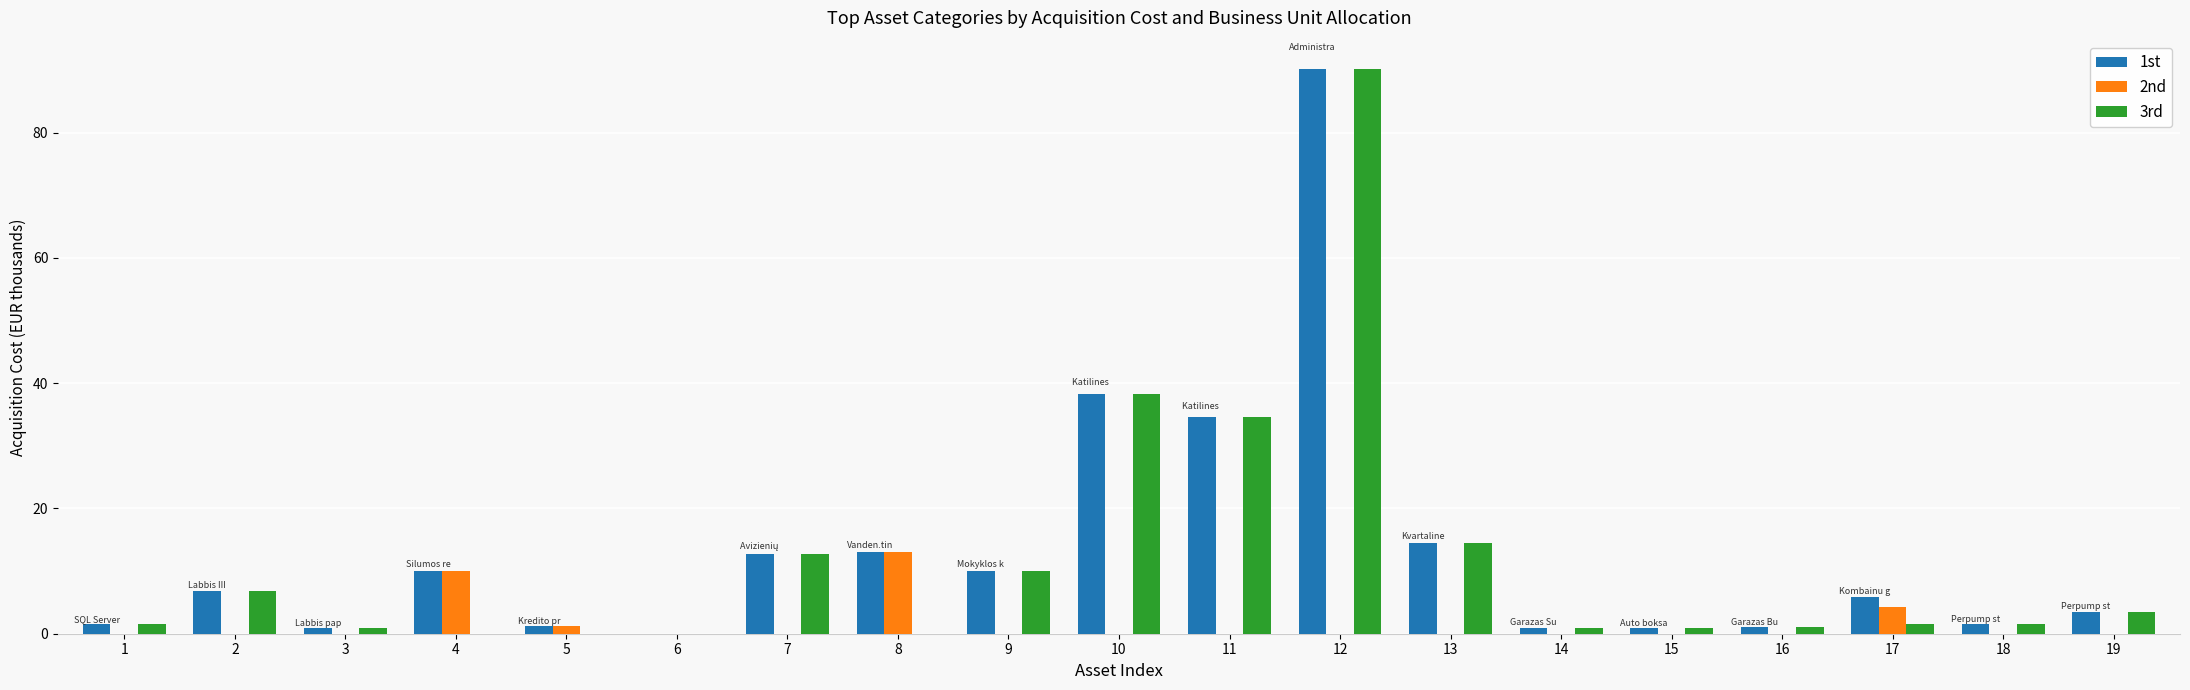

Is it true that 3rd equals 3.5 at 7?

False